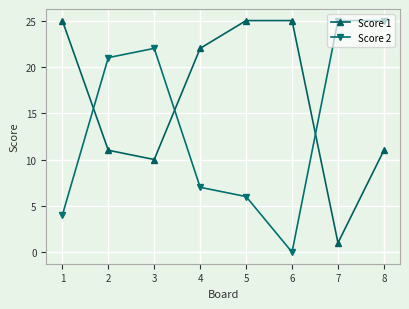

Which series changed the most between 1 and 2?

Score 2